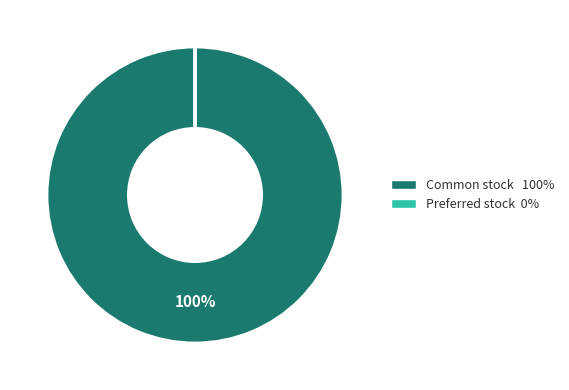

Is there a majority slice in this chart?

Yes